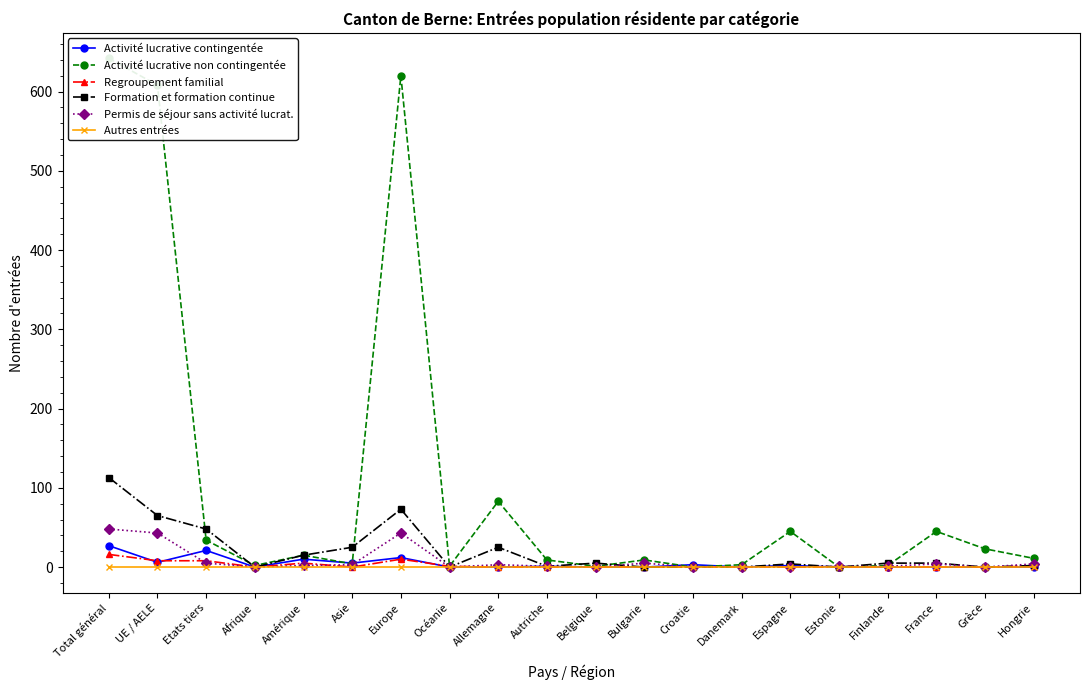

Rank the series by their maximum value, from lowest to highest.

Autres entrées, Regroupement familial, Activité lucrative contingentée, Permis de séjour sans activité lucrat., Formation et formation continue, Activité lucrative non contingentée